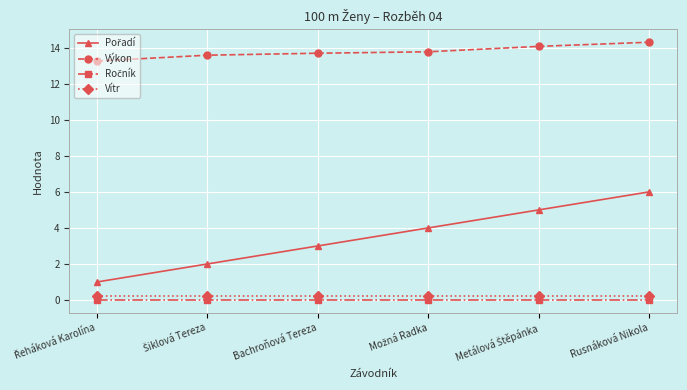

What is the maximum value shown in the chart?

14.3